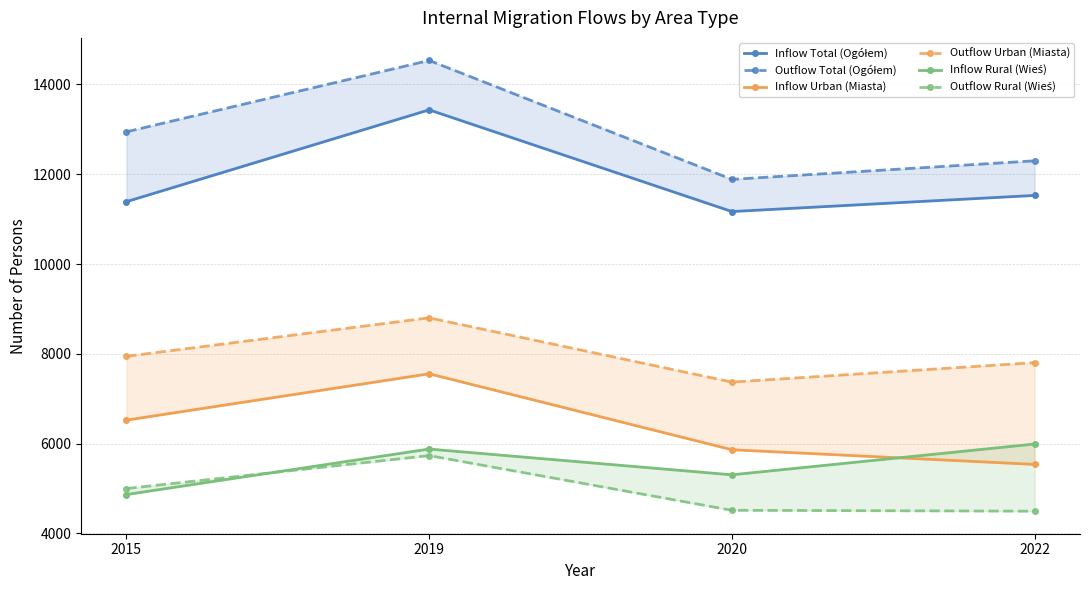

What is the sum of all Outflow Rural (Wieś) values?

19743